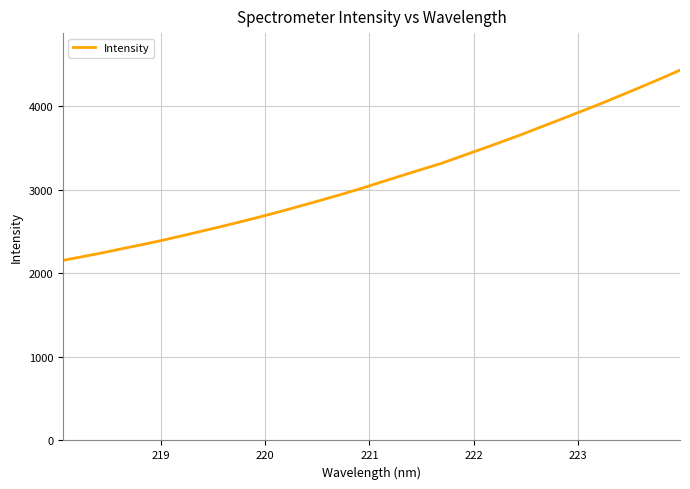

What is the greatest value displayed?

4435.1